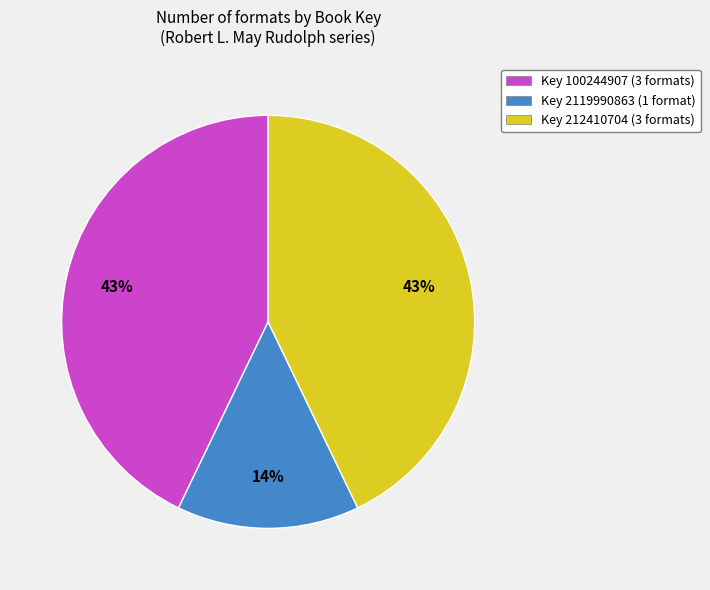

To the nearest percent, what is the combined percentage of Key 2119990863 (1 format) and Key 212410704 (3 formats)?

57%